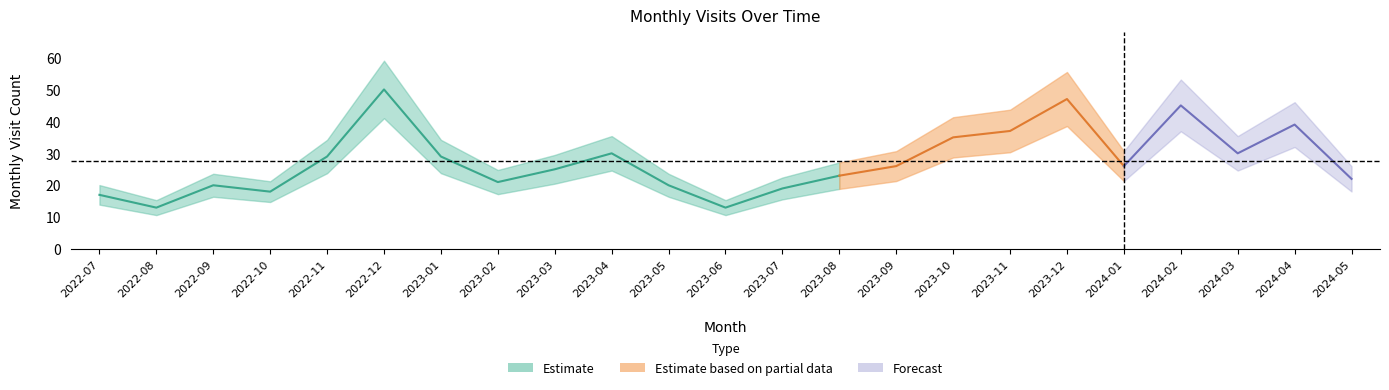

Is it true that the value at 2023-01 is 52?

False